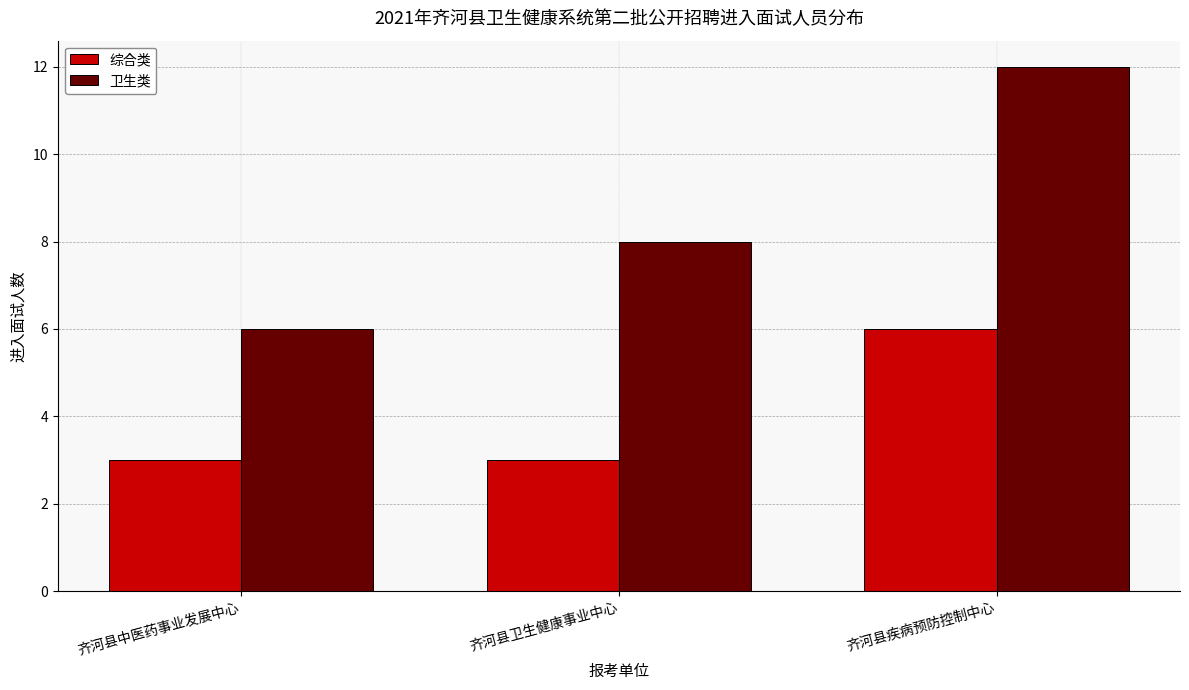

What is the minimum value shown in the chart?

3